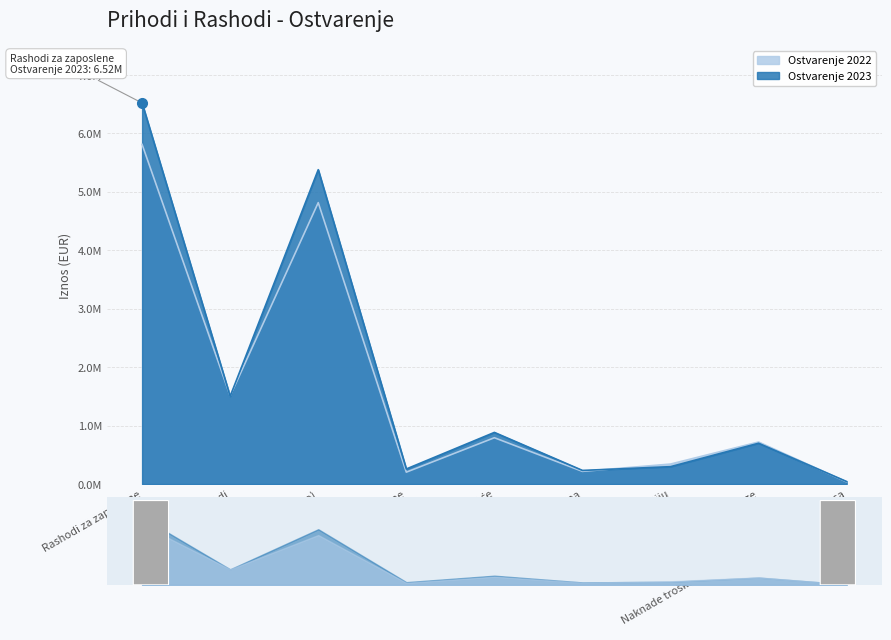

At how many categories does at least one series exceed 142993?

8